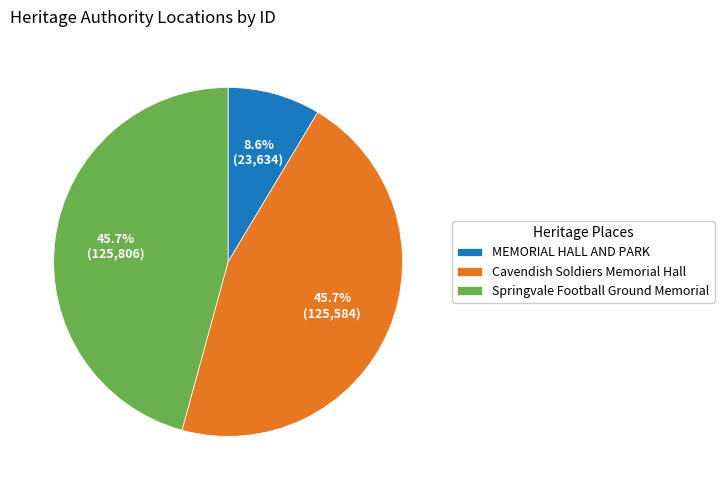

True or false: Cavendish Soldiers Memorial Hall accounts for 35% of the total.

False